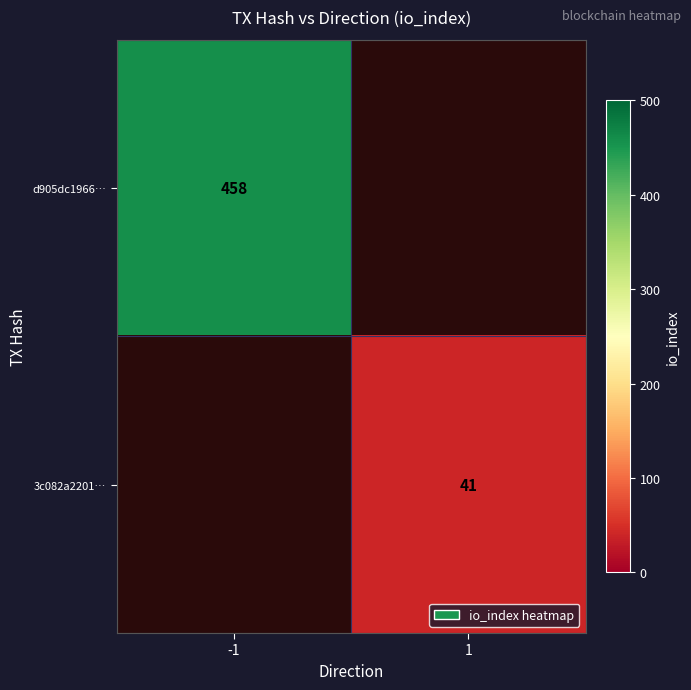

True or false: d905dc1966… has a value of 195 at -1.

False